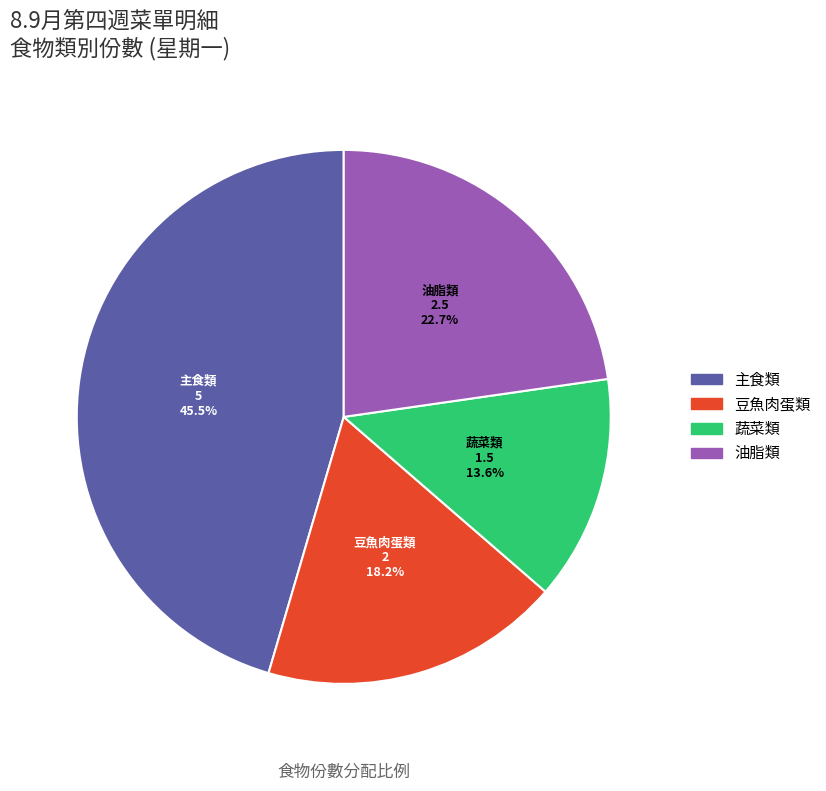

Count the number of slices in the pie.

4